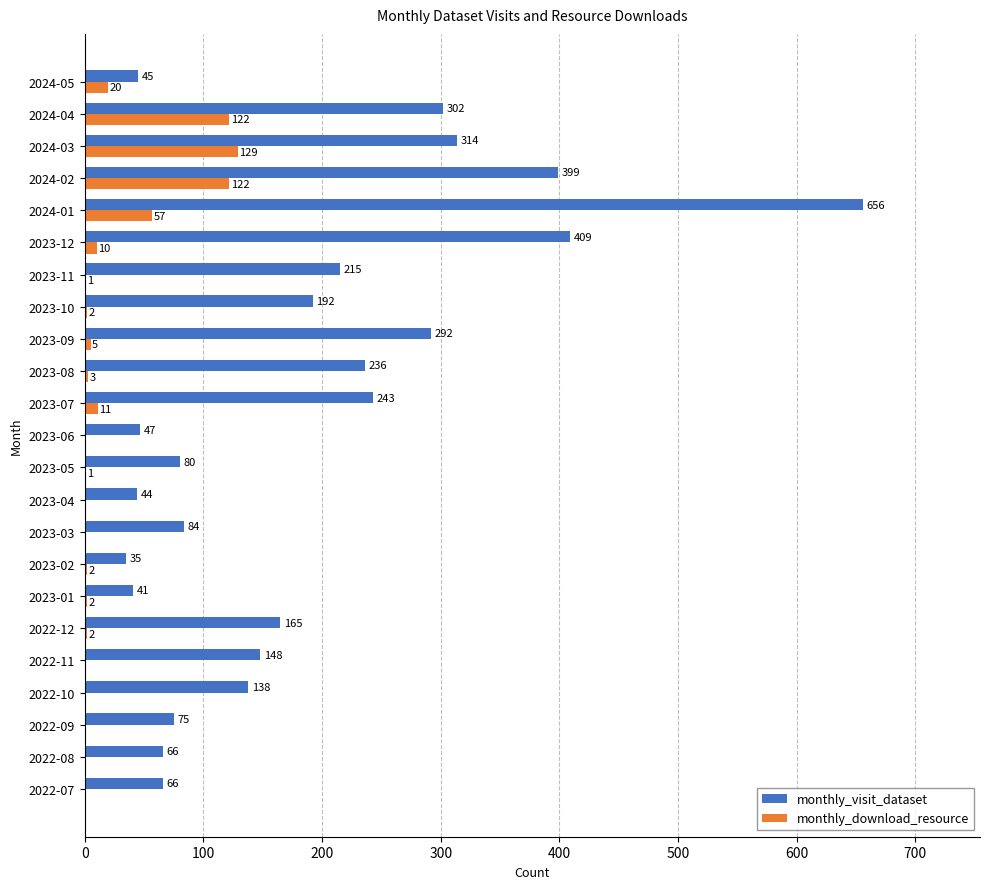

Which series has the largest range (max minus min)?

monthly_visit_dataset